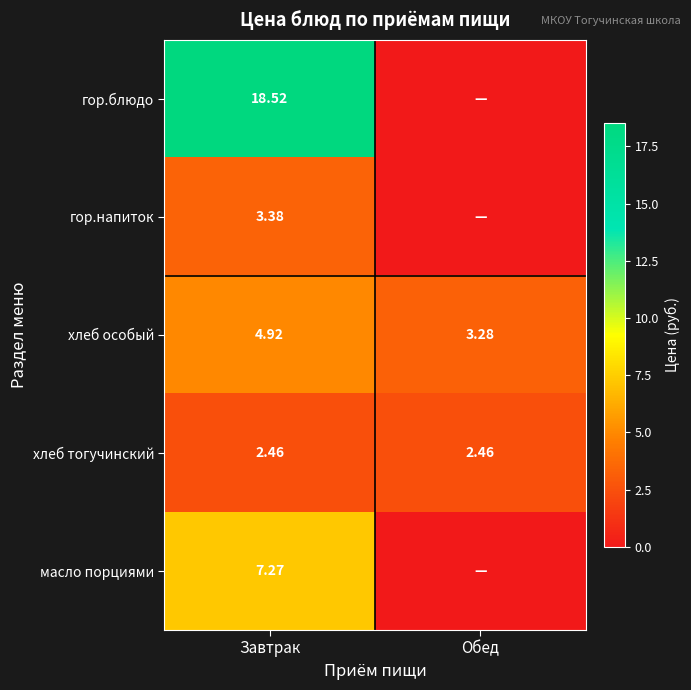

Which category has the highest value in the хлеб особый series?

Завтрак